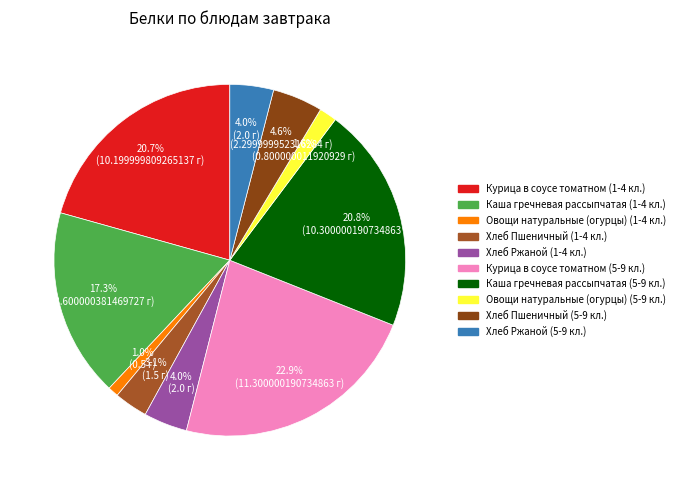

How many slices are in this pie chart?

10